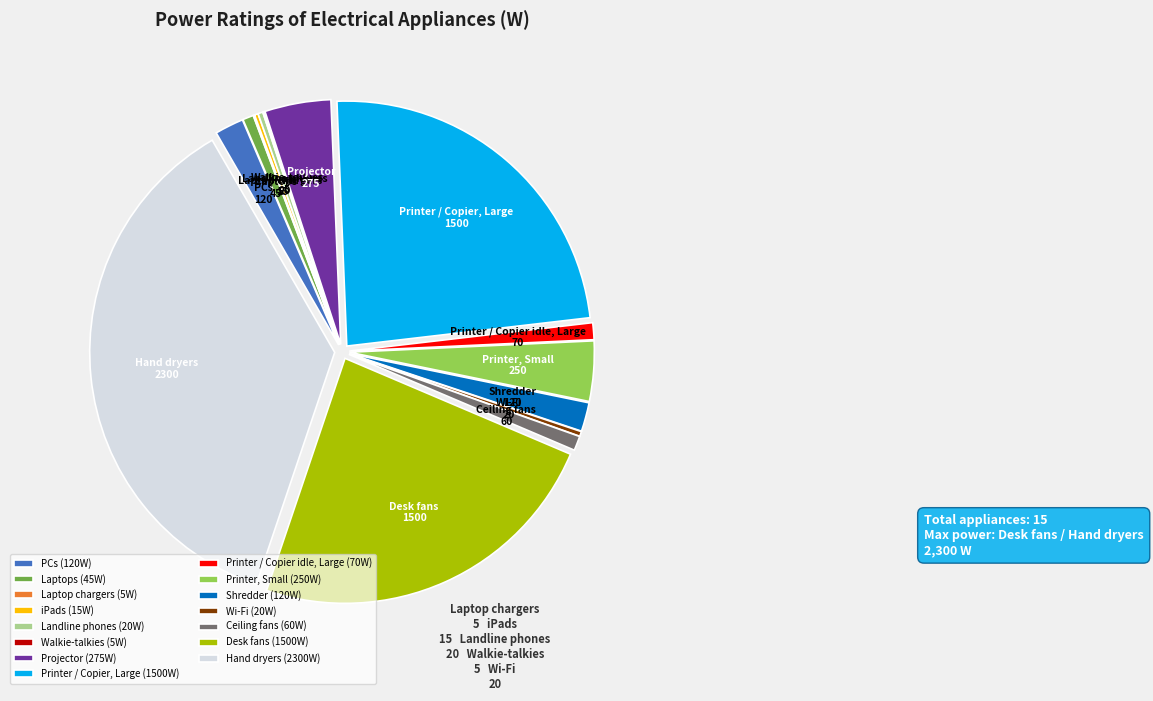

Which slice is the largest?

Hand dryers